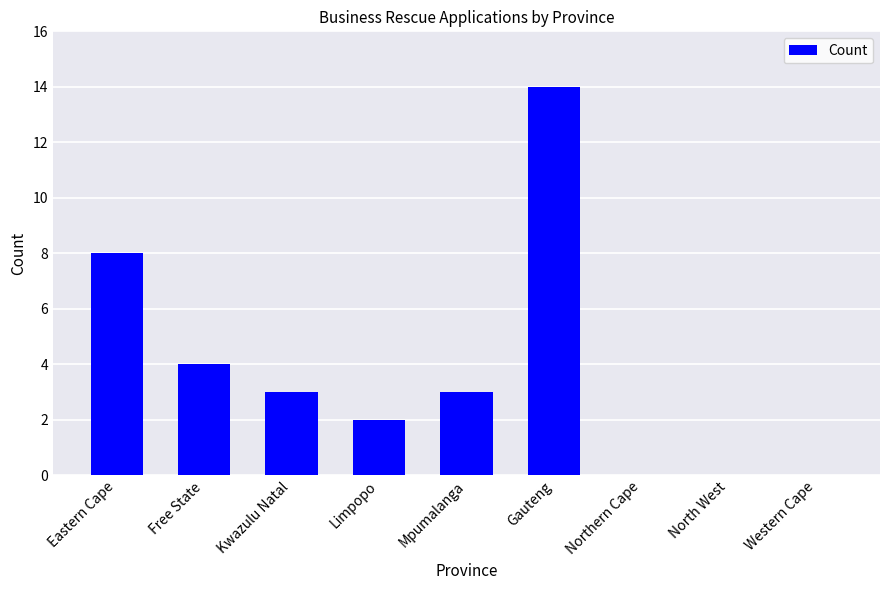

What is the average value?

4